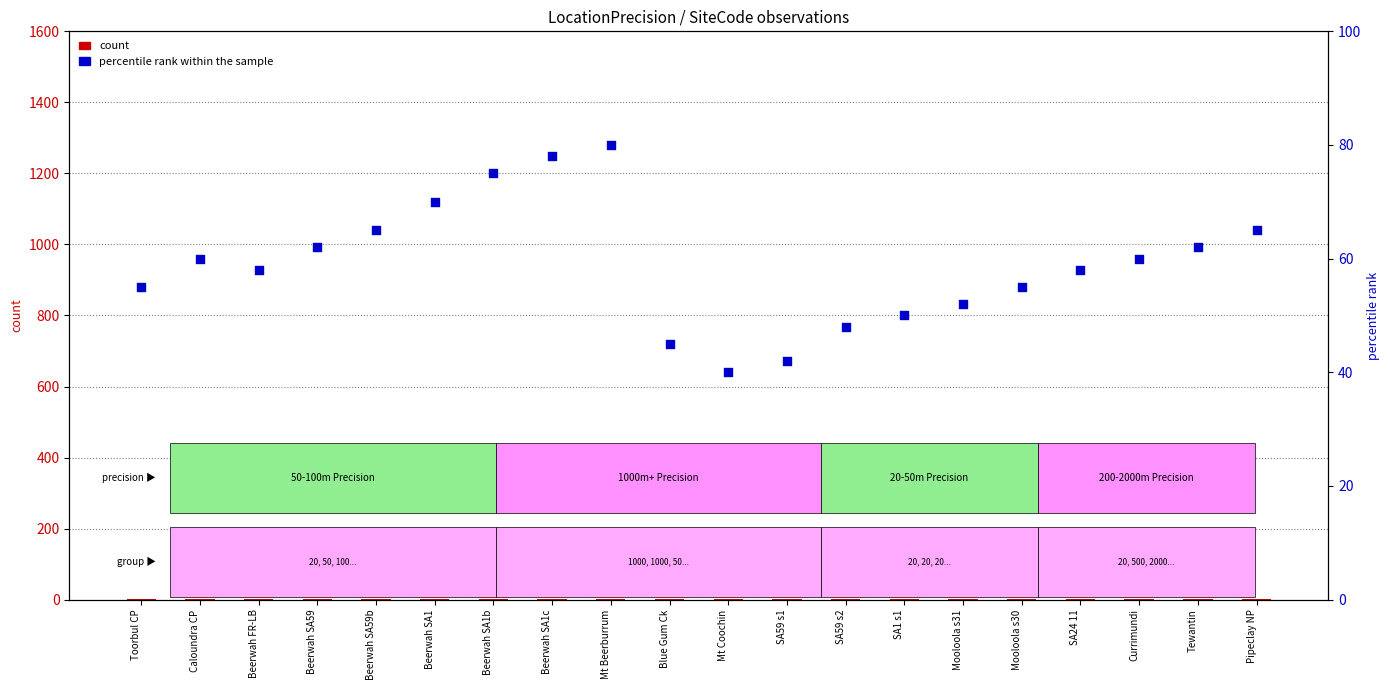

At which category is the sum across all series the highest?

Mt Beerburrum